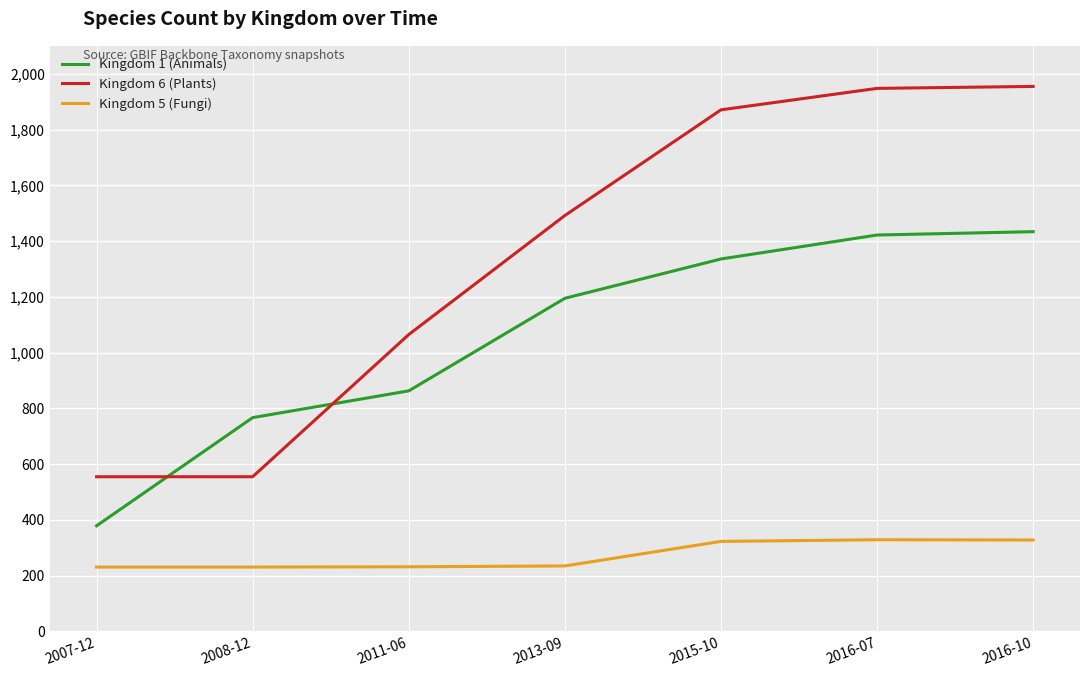

List the series in order of their overall mean, highest first.

Kingdom 6 (Plants), Kingdom 1 (Animals), Kingdom 5 (Fungi)